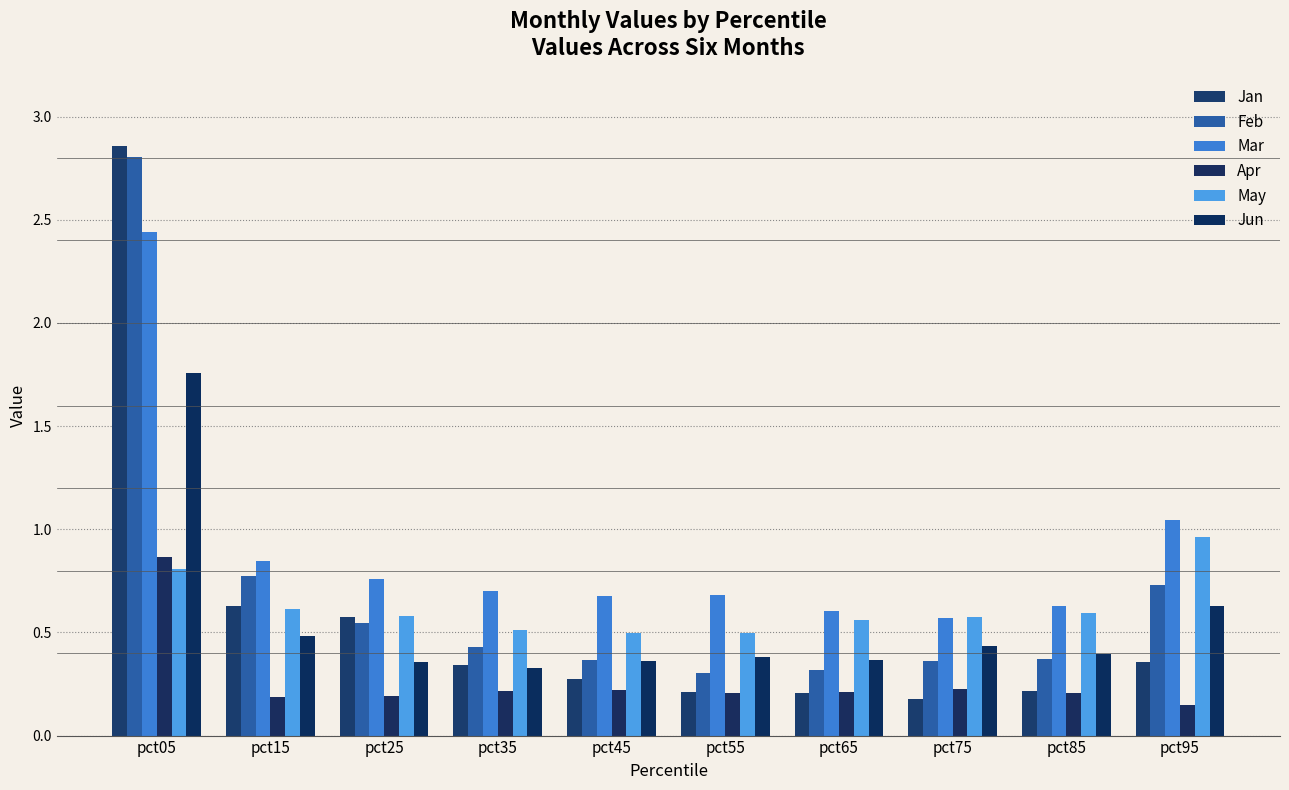

What is the difference between the Jun values at pct95 and pct65?

0.3